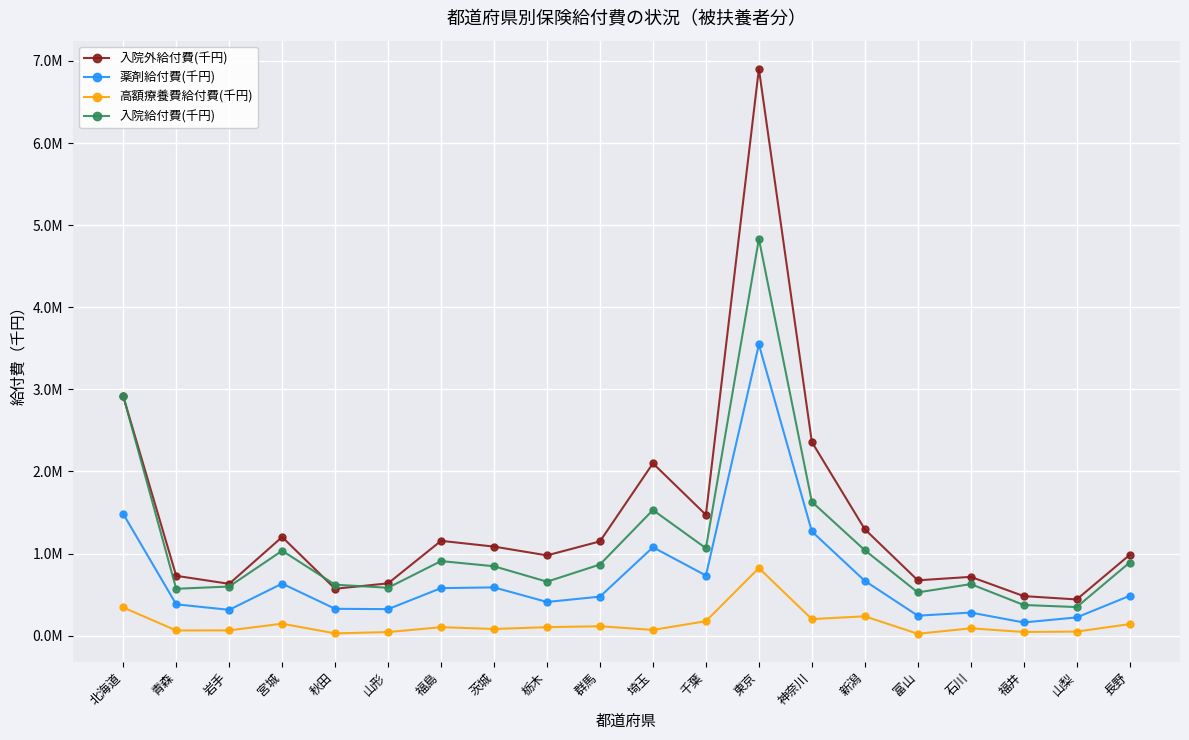

What is the lowest value of the 薬剤給付費(千円) series?

160841.3